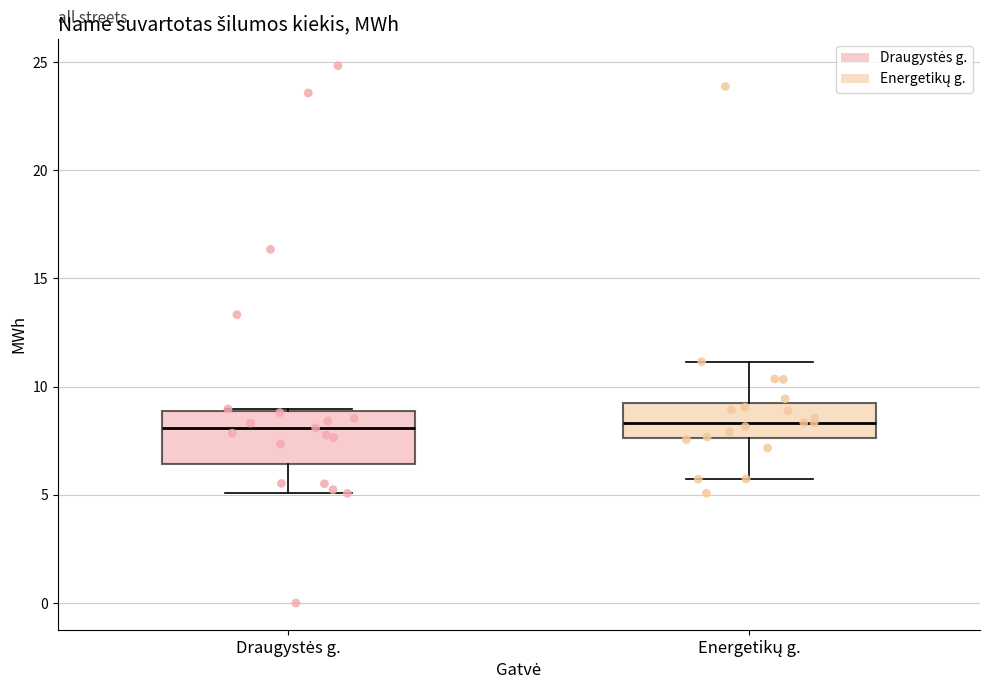

Reading left to right, transcribe this box plot: for each box, give where its median line is, the range the box spans, and where its two whiskers end, as read against the y-axis. The values are not printed on the chart, so give them approximately, as read against the axis.

Draugystės g.: median 8.0, box 6.5 to 9.0, whiskers 5.0 to 9.0
Energetikų g.: median 8.5, box 7.5 to 9.0, whiskers 5.5 to 11.0